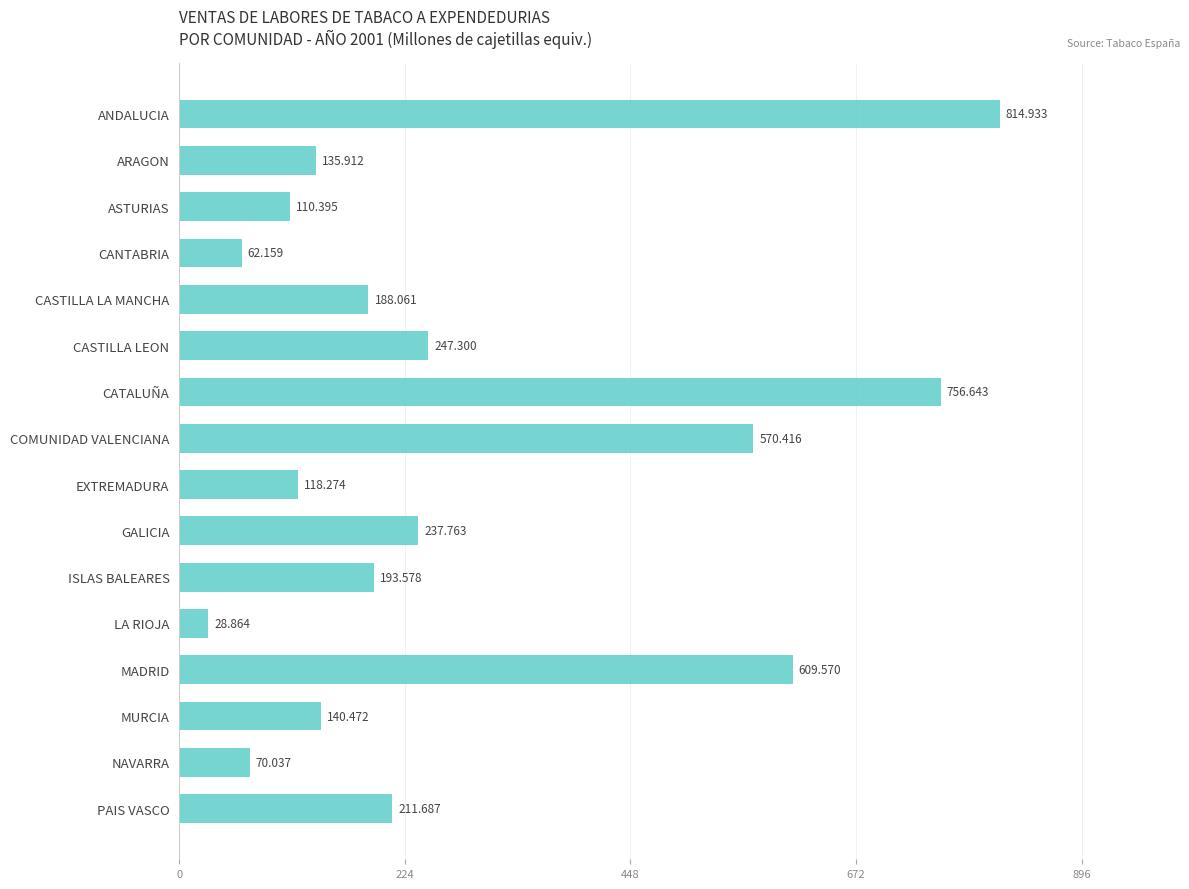

At which label is the value closest to 421?

COMUNIDAD VALENCIANA